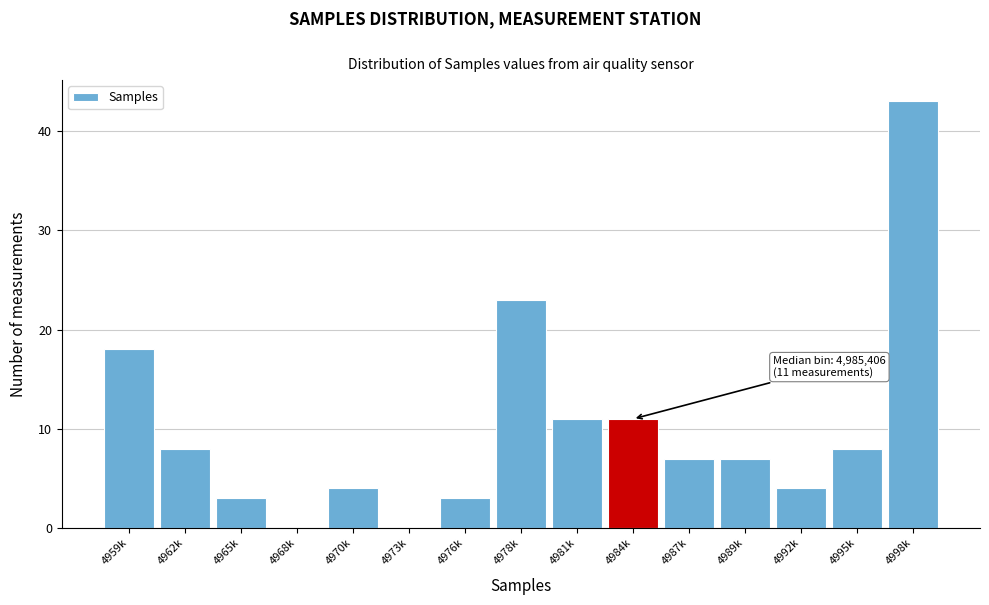

At which category does the chart reach its peak across all series?

4998k